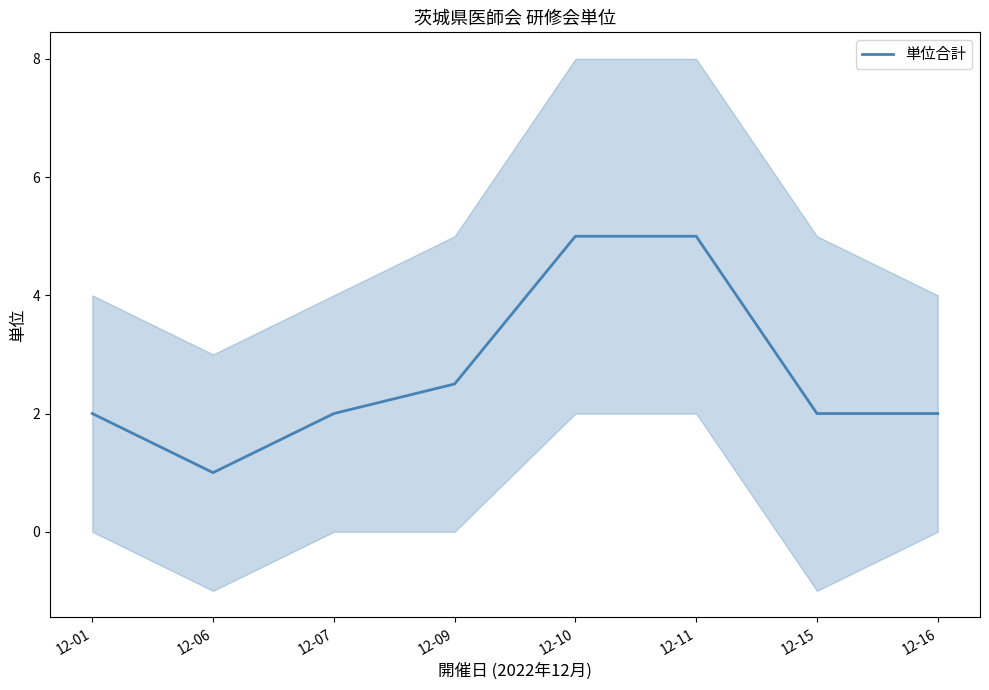

Does the chart display data point markers on the line(s)?

No